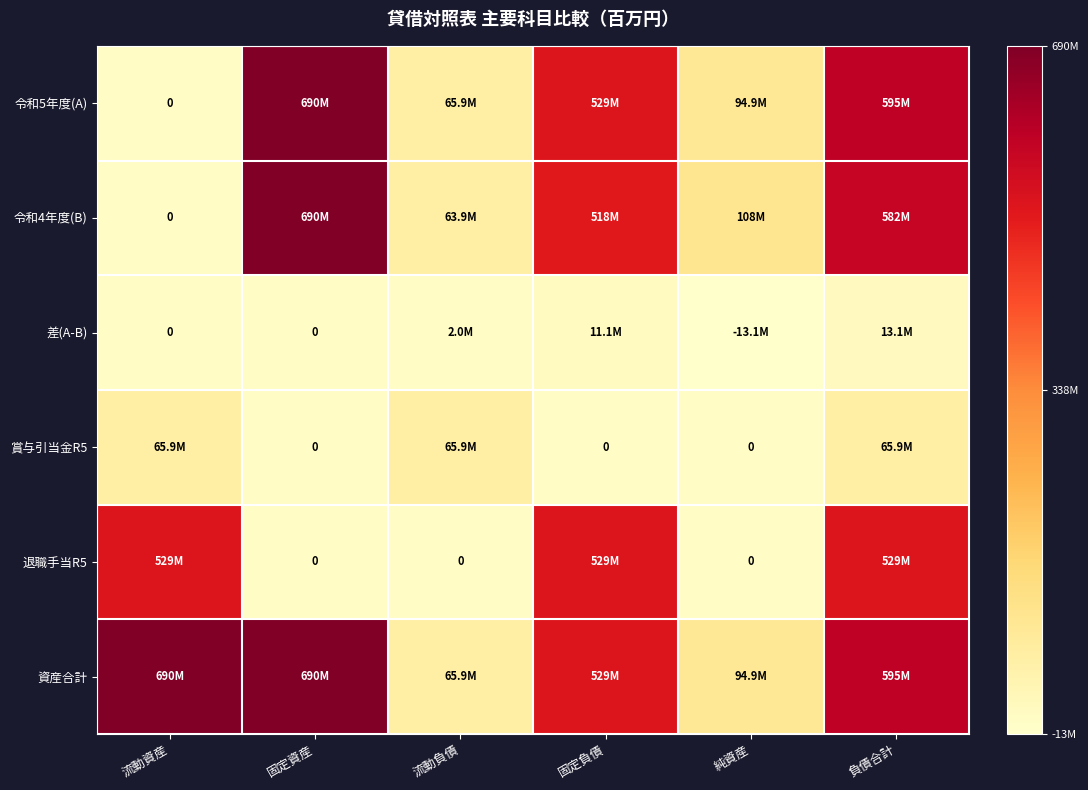

Where is 令和5年度(A) nearest to the value 344823287?

固定負債